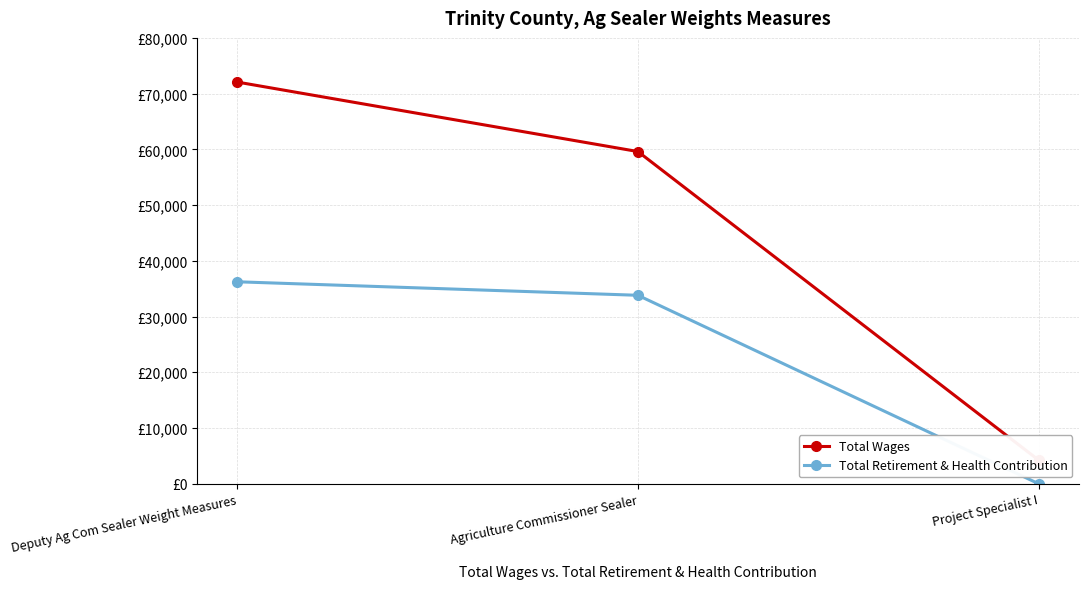

Which category has the highest value across all series?

Deputy Ag Com Sealer Weight Measures